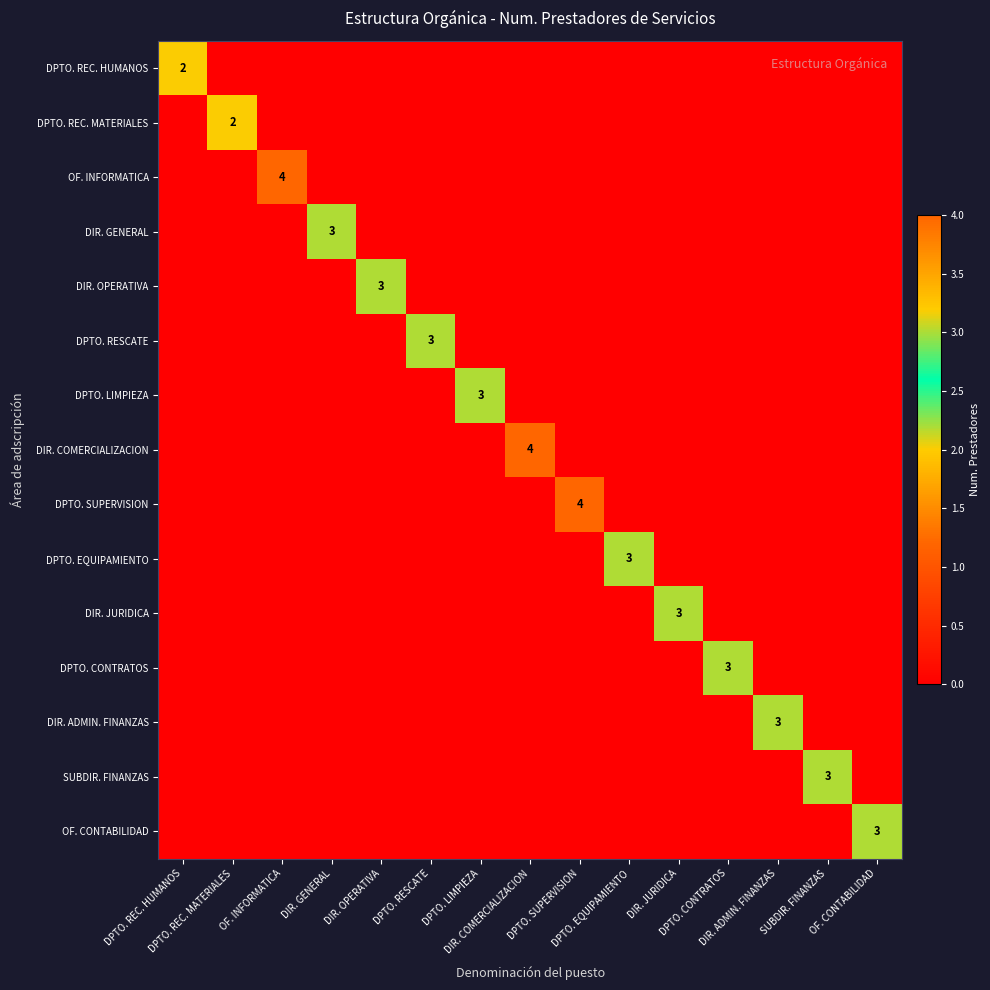

What is the sum of all DIR. ADMIN. FINANZAS values?

3